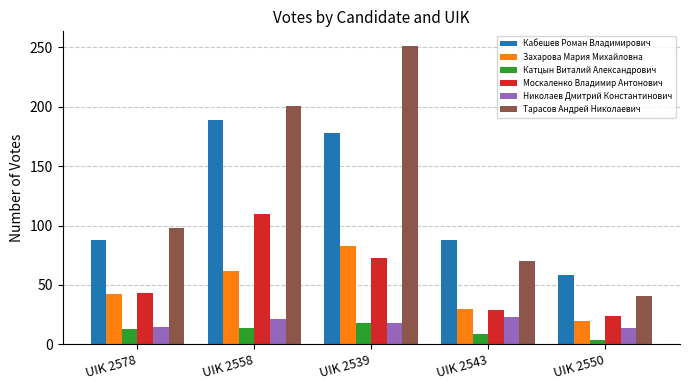

Is the value of Катцын Виталий Александрович at UIK 2539 greater than the value of Николаев Дмитрий Константинович at UIK 2550?

Yes